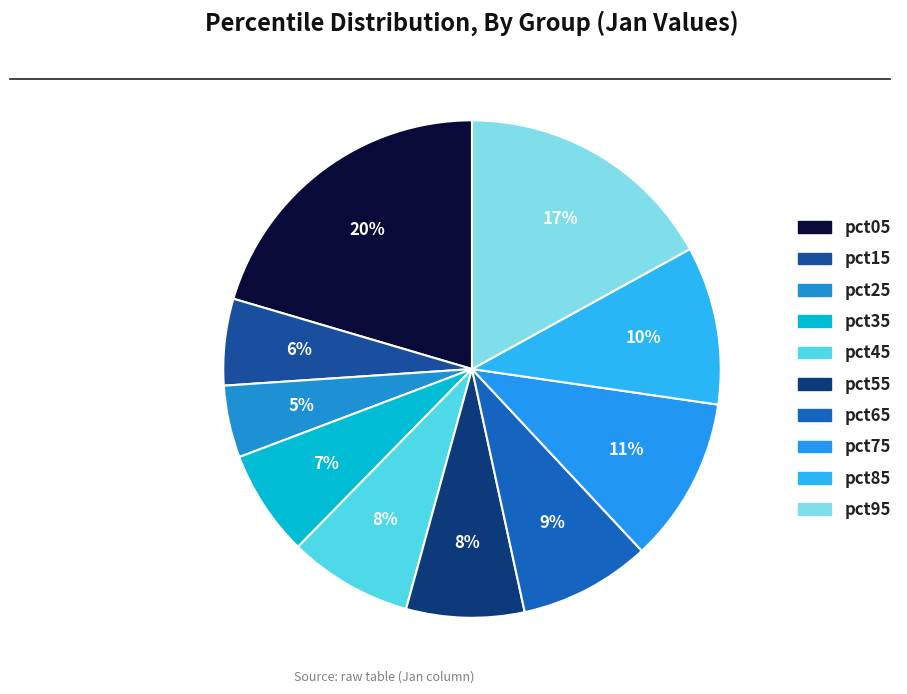

To the nearest percent, what portion does pct55 represent?

8%